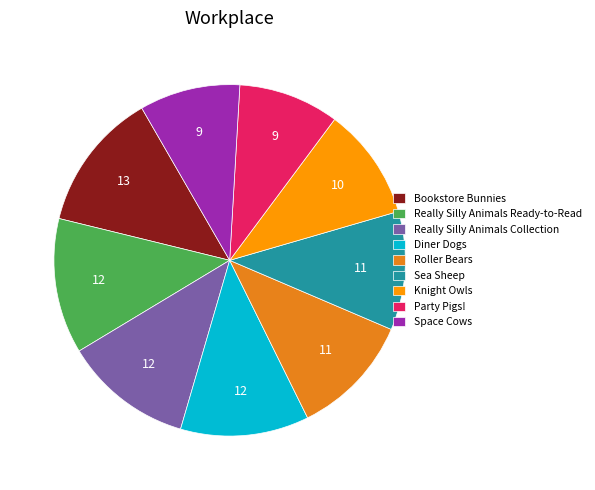

Approximately how many times larger is the value at Roller Bears compared to Knight Owls?

1.1